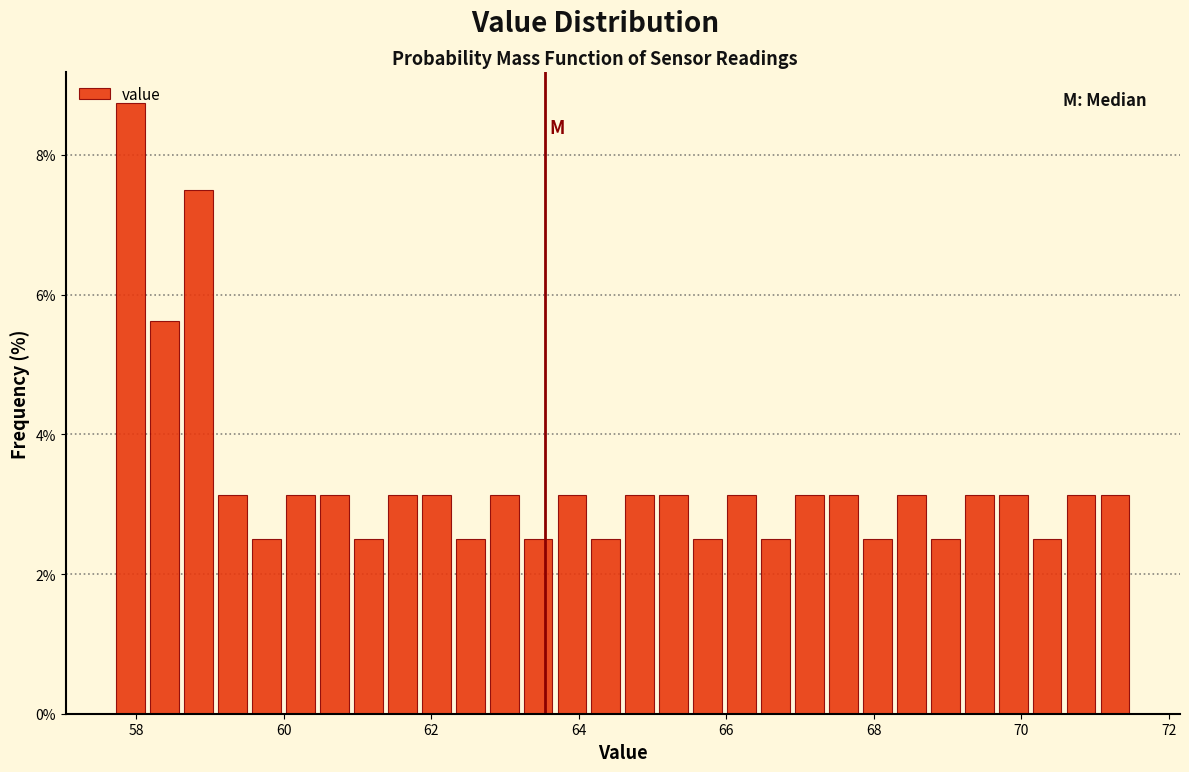

Around what value on the x-axis is the tallest bar? Give the approximate position of its centre, as read against the axis.

58.0